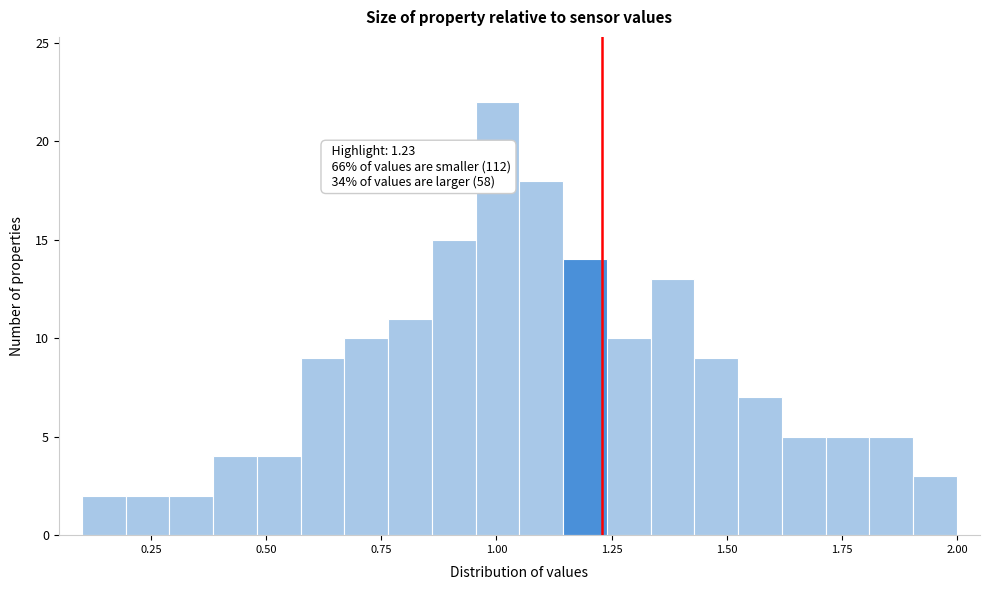

Read against the x-axis, roughly where is the centre of the tallest bar?

1.00